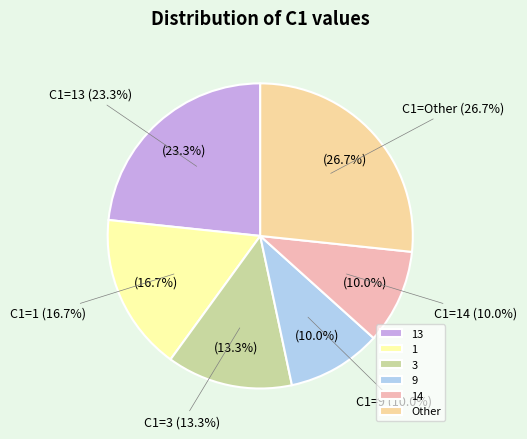

Is there any slice that represents more than half of the pie?

No